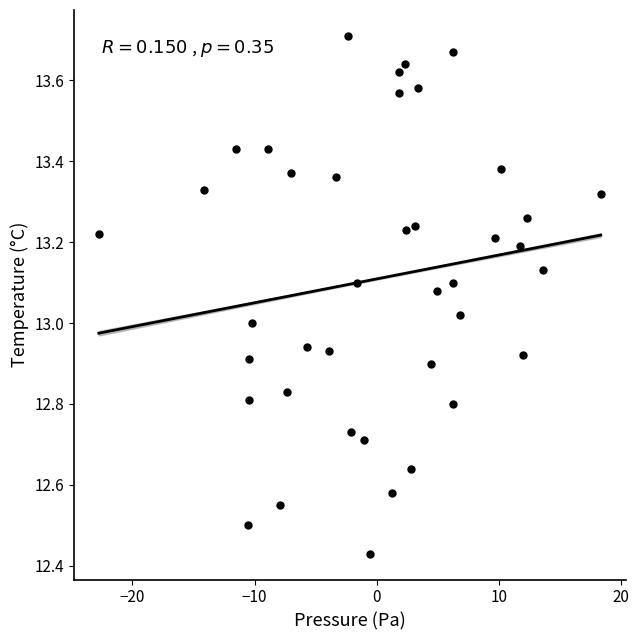

What is the range of Y values (max minus min)?

1.3